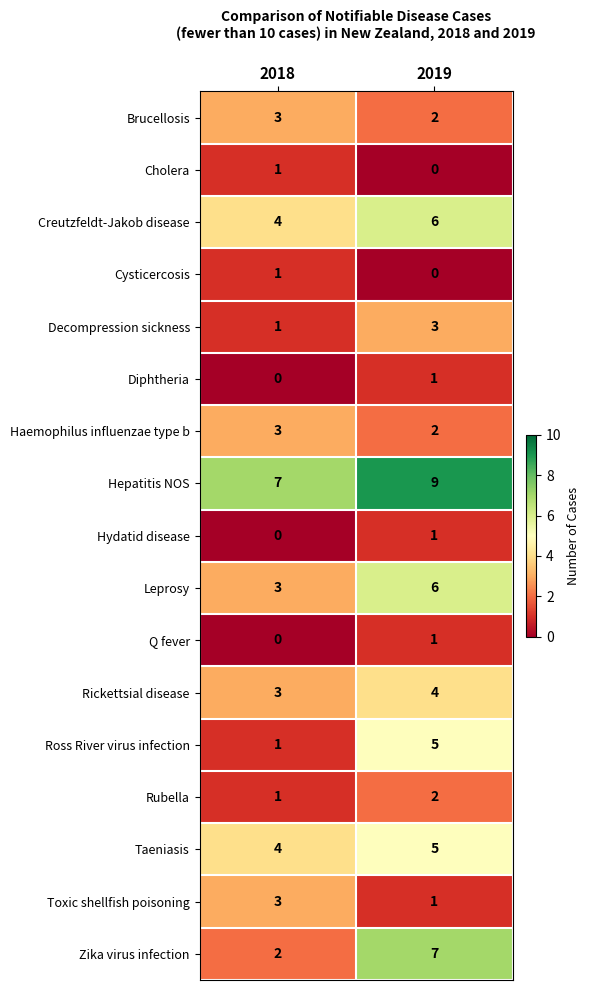

Which series changed the most between 2018 and 2019?

Zika virus infection